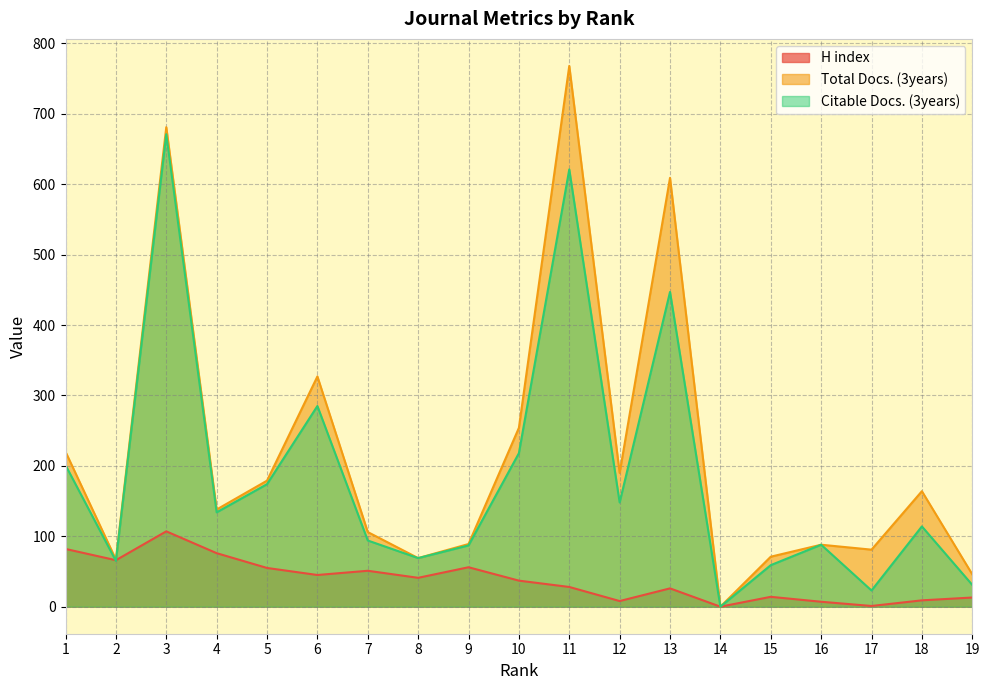

At how many categories does at least one series exceed 502?

3